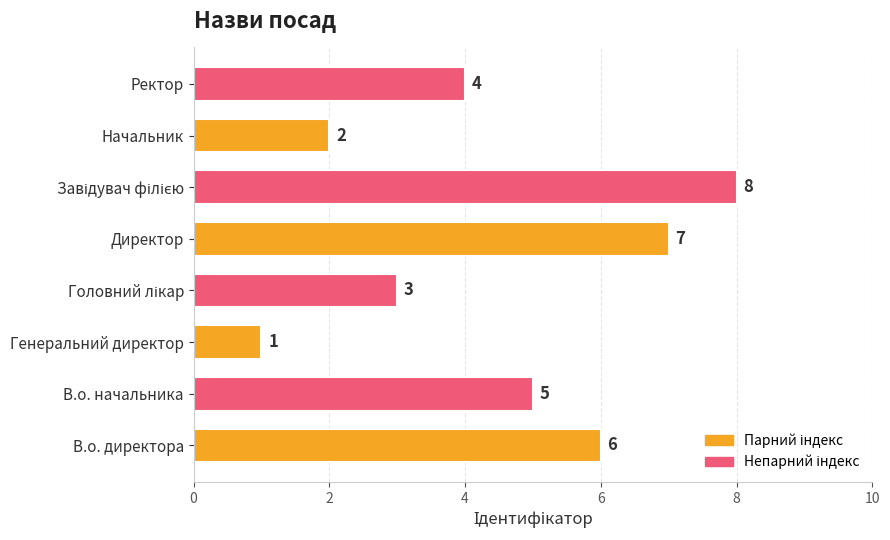

Is it true that the value at В.о. начальника is 5?

True